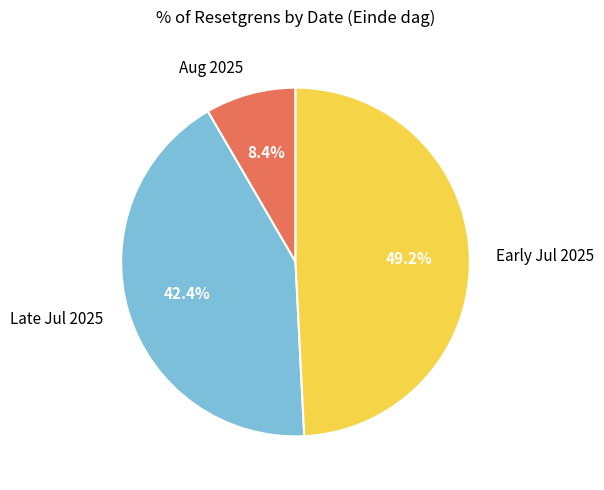

Rank the categories by value from highest to lowest.

Early Jul 2025, Late Jul 2025, Aug 2025